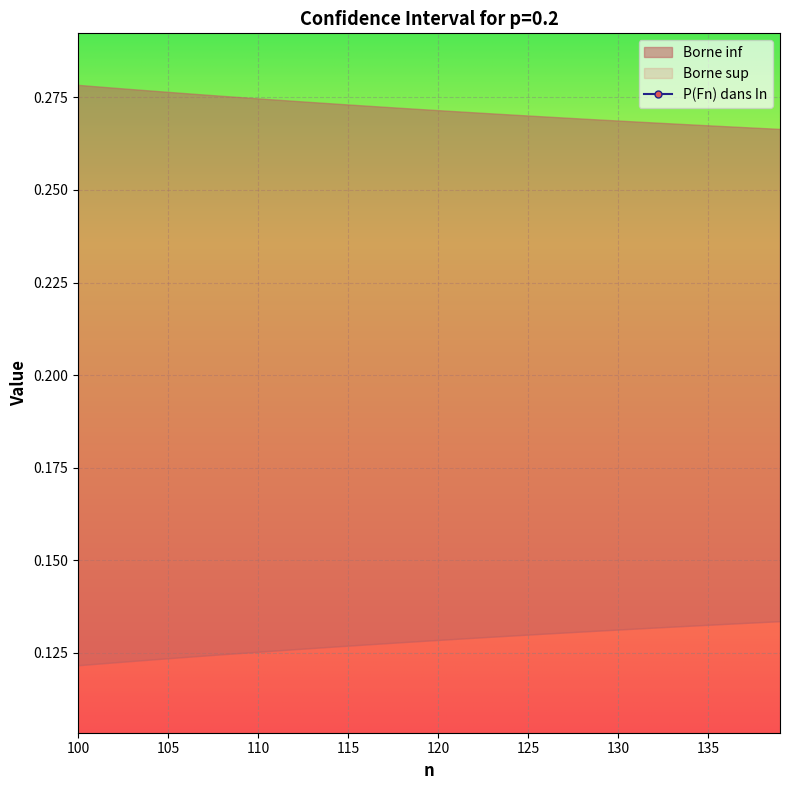

At which category is the sum across all series the highest?

105